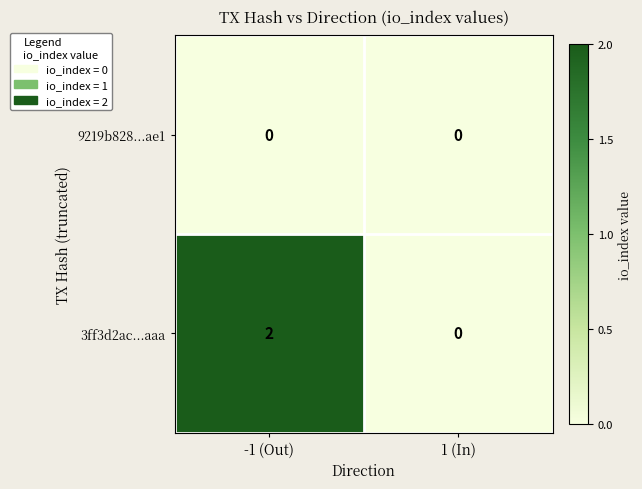

True or false: 3ff3d2ac...aaa has a value of 1 at -1 (Out).

False